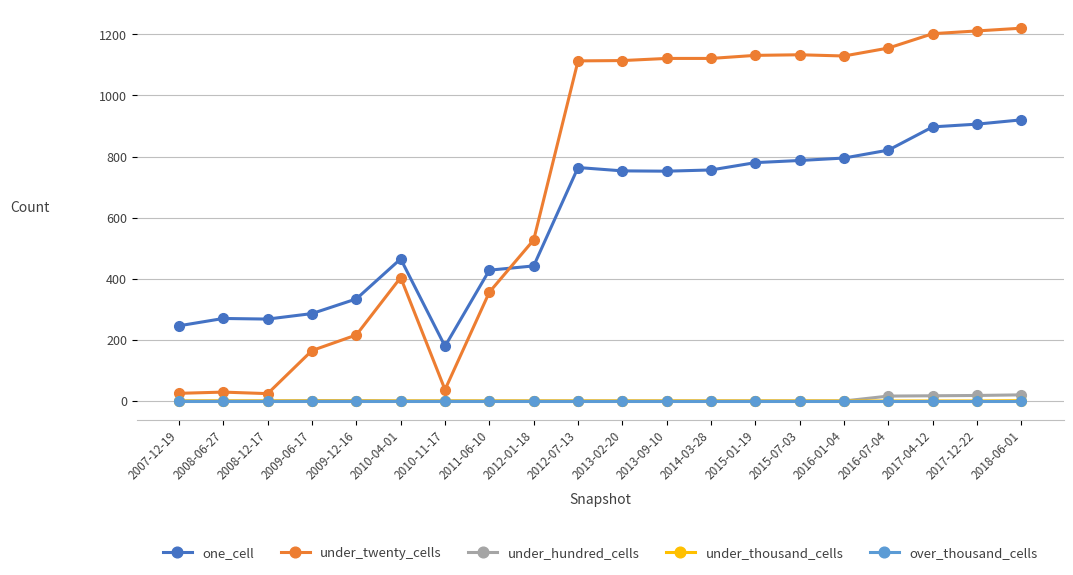

True or false: one_cell and over_thousand_cells cross at least once.

False